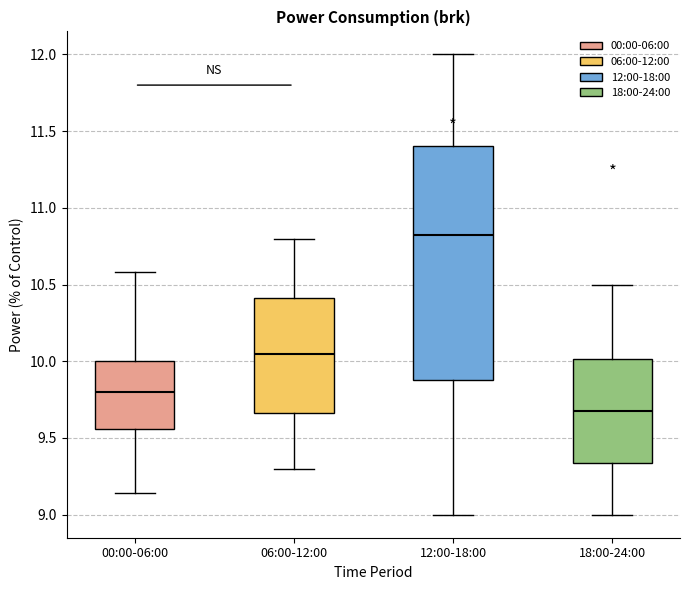

Reading left to right, transcribe this box plot: for each box, give where its median line is, the range the box spans, and where its two whiskers end, as read against the y-axis. The values are not printed on the chart, so give them approximately, as read against the axis.

00:00-06:00: median 9.80, box 9.55 to 10.00, whiskers 9.15 to 10.60
06:00-12:00: median 10.05, box 9.65 to 10.40, whiskers 9.30 to 10.80
12:00-18:00: median 10.85, box 9.90 to 11.40, whiskers 9.00 to 12.00
18:00-24:00: median 9.70, box 9.35 to 10.00, whiskers 9.00 to 10.50